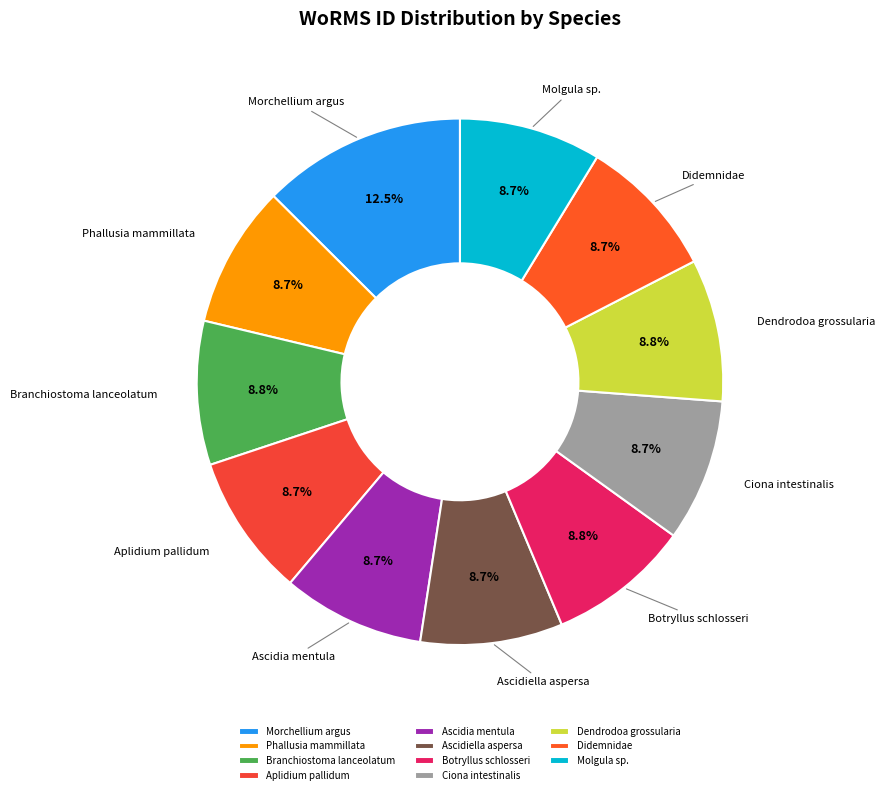

How much of the chart is everything except Didemnidae?

91.3%